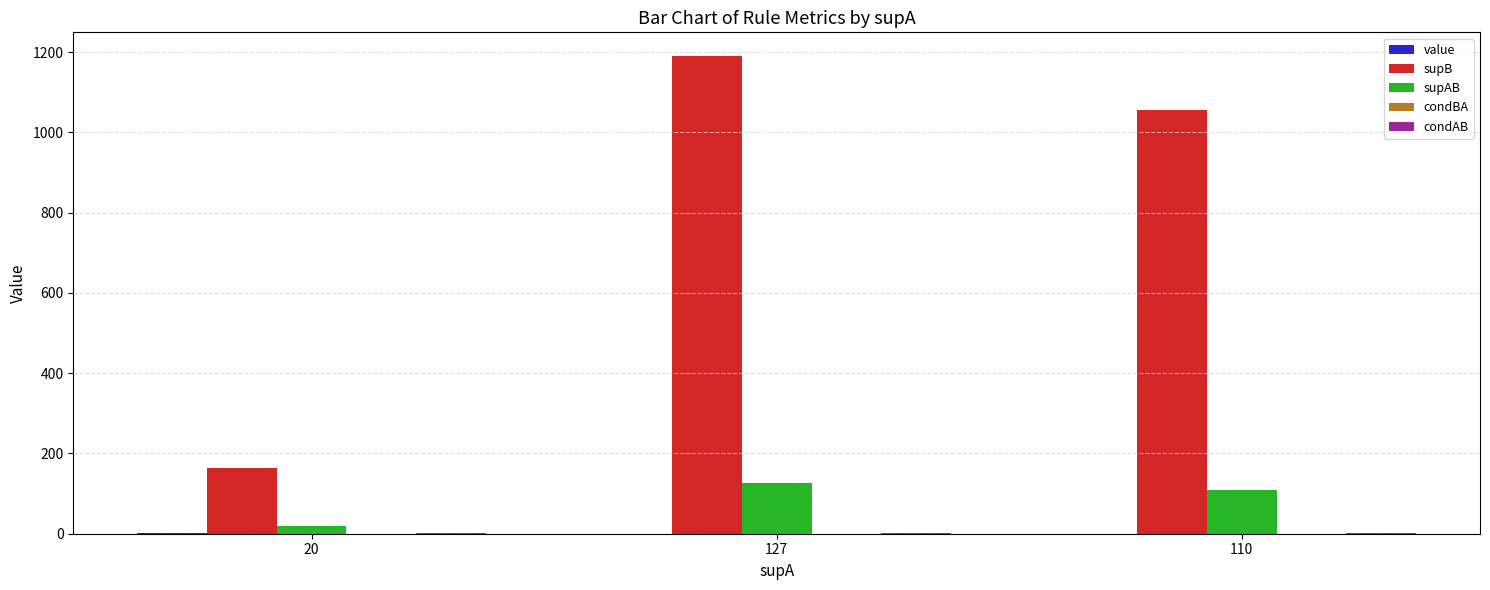

The supB series shows 660.2 at 127. True or false?

False